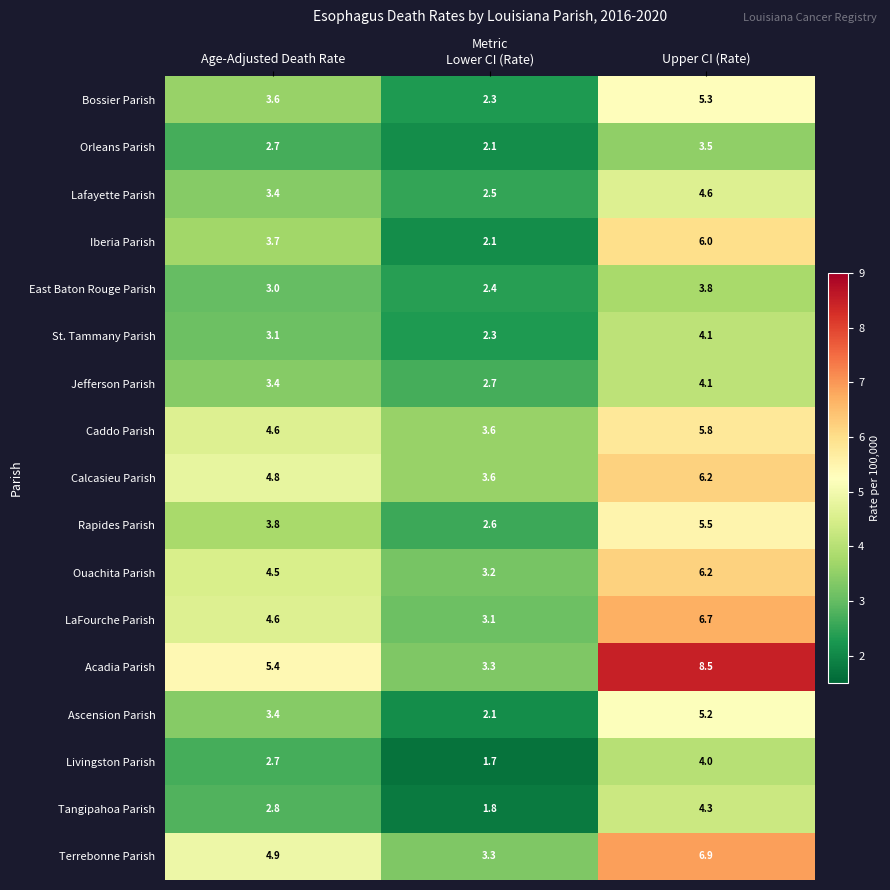

True or false: Rapides Parish has a value of 3.5 at Lower CI (Rate).

False